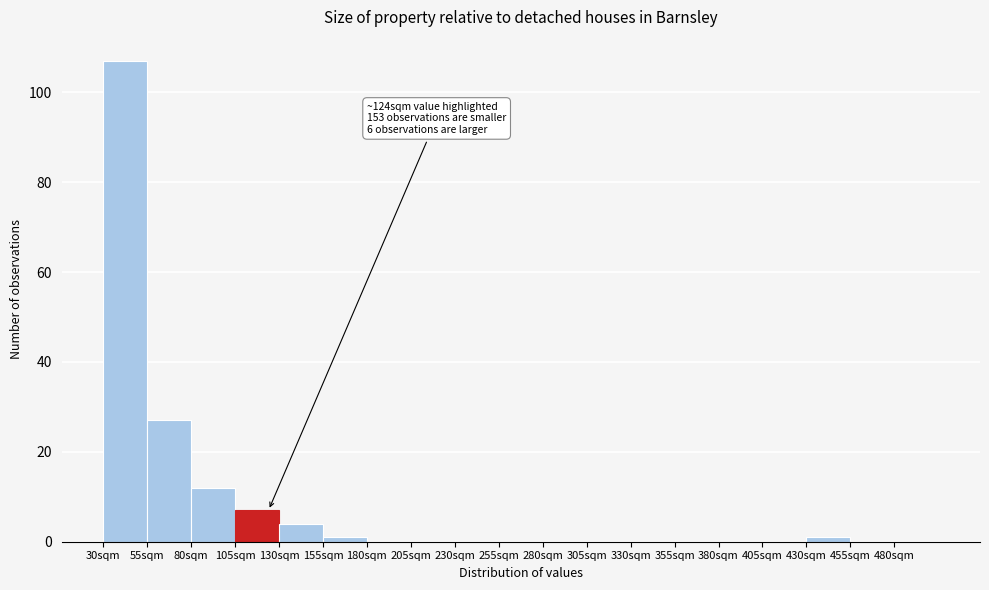

Over which range of the x-axis is the bar tallest?

30 to 55